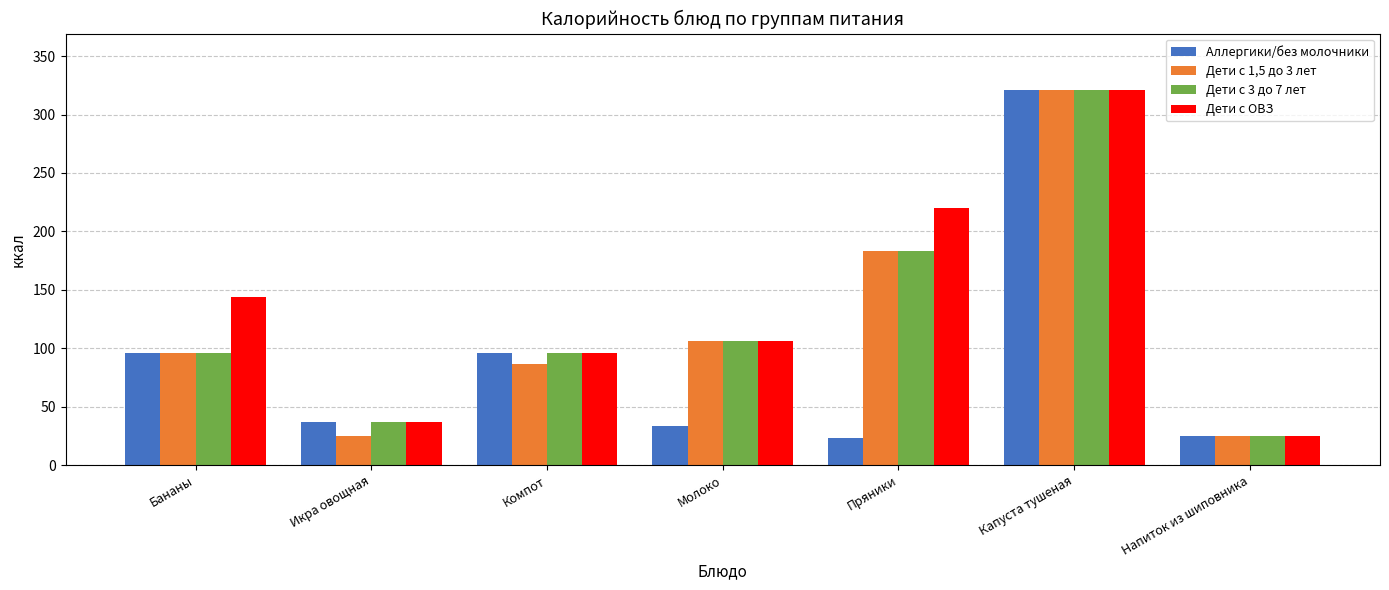

What is the average value of the Дети с ОВЗ series?

135.5